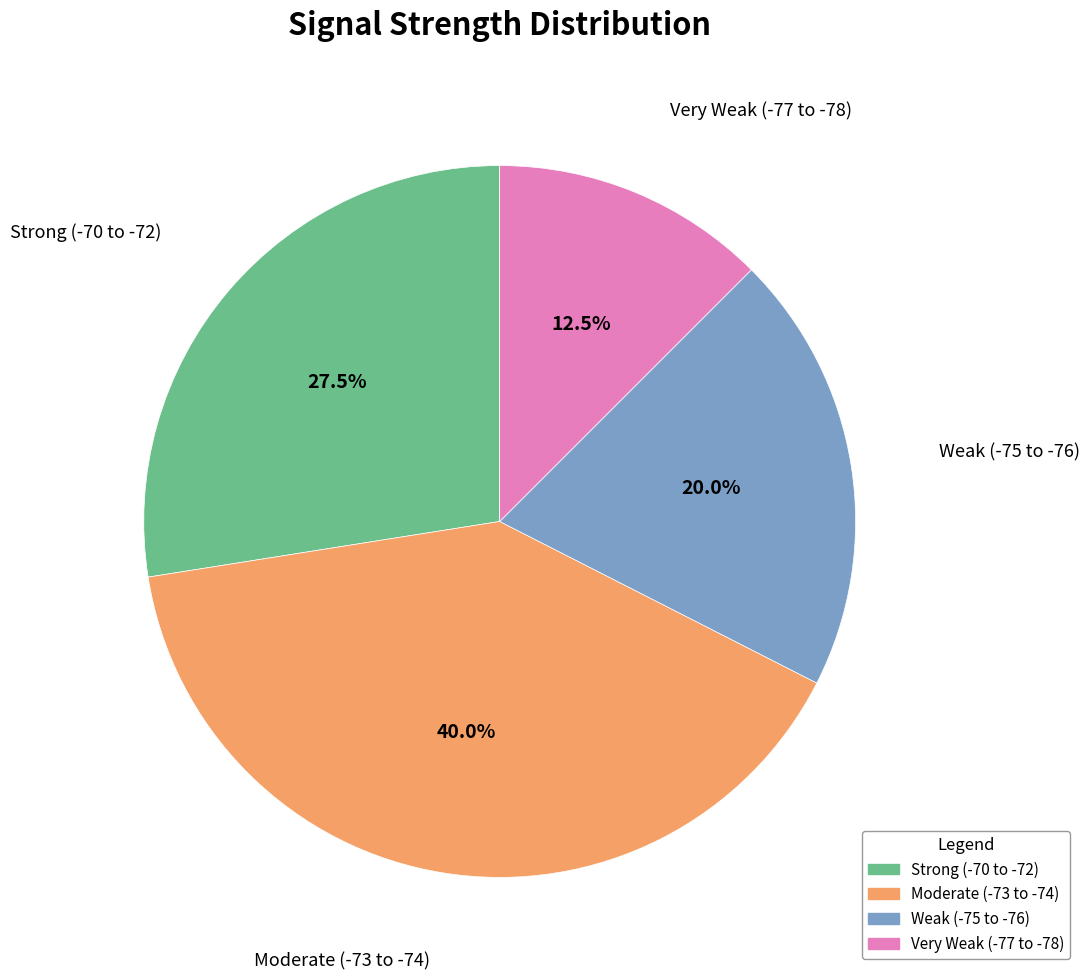

Is there any slice that represents more than half of the pie?

No